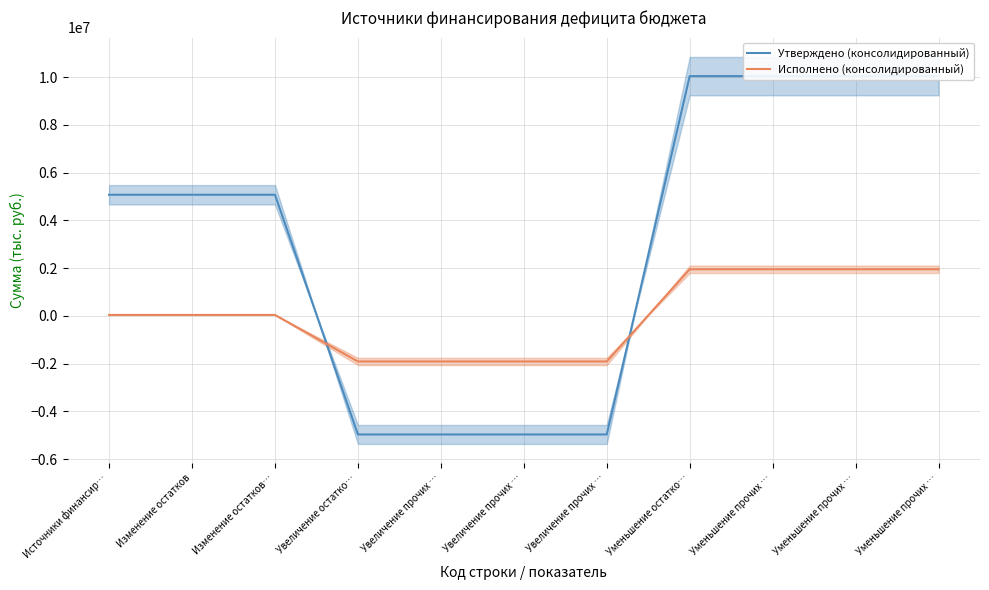

Which series has the widest spread of values?

Утверждено (консолидированный)